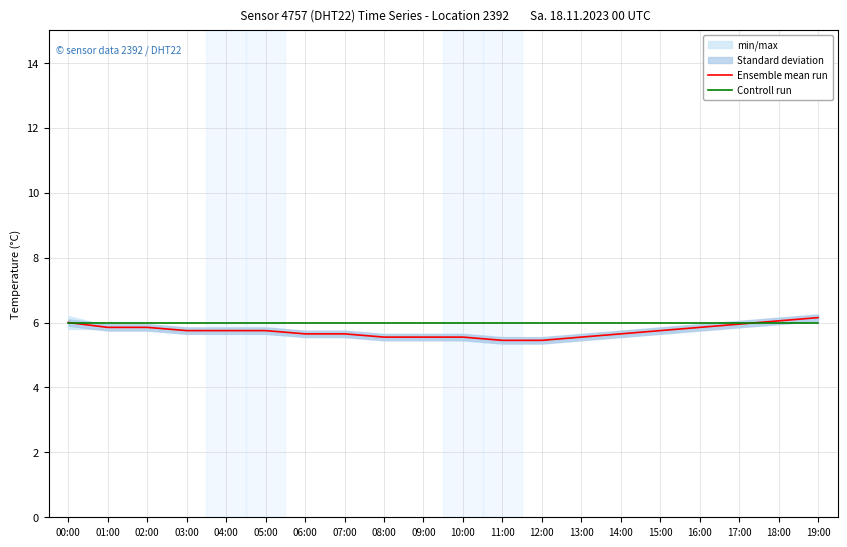

The Ensemble mean run series shows 5.7 at 14:00. True or false?

True